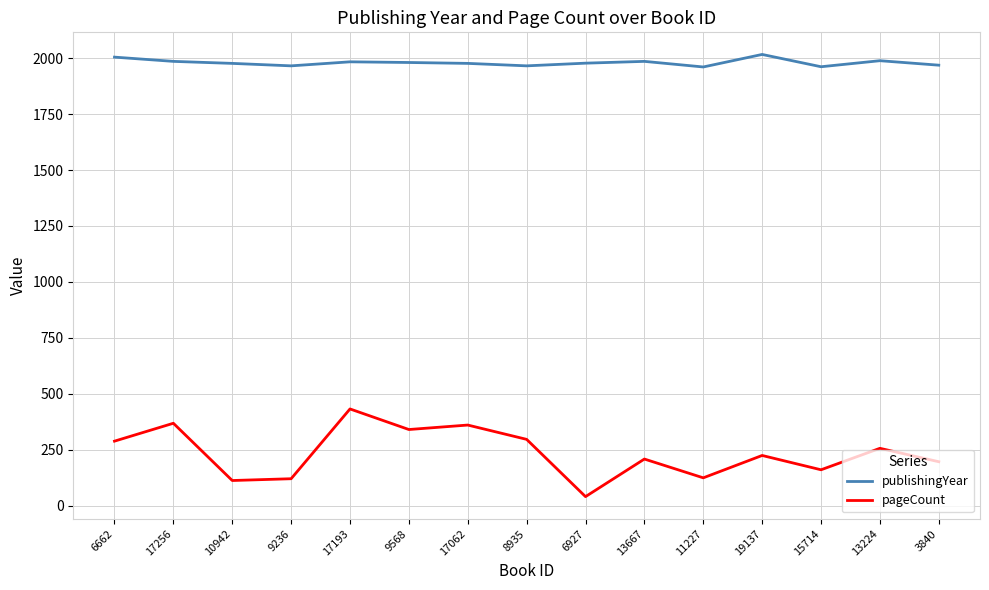

Which label corresponds to the smallest value in the chart?

6927